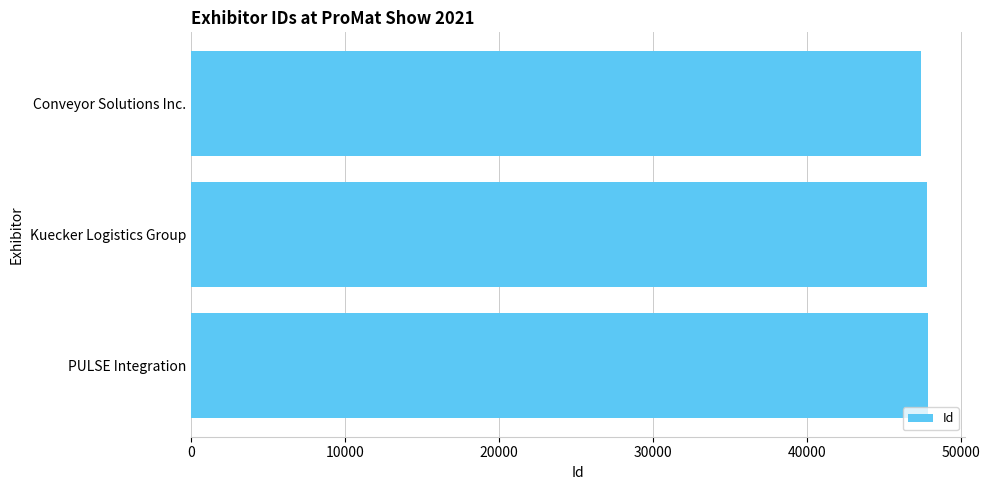

What is the smallest value displayed?

47402